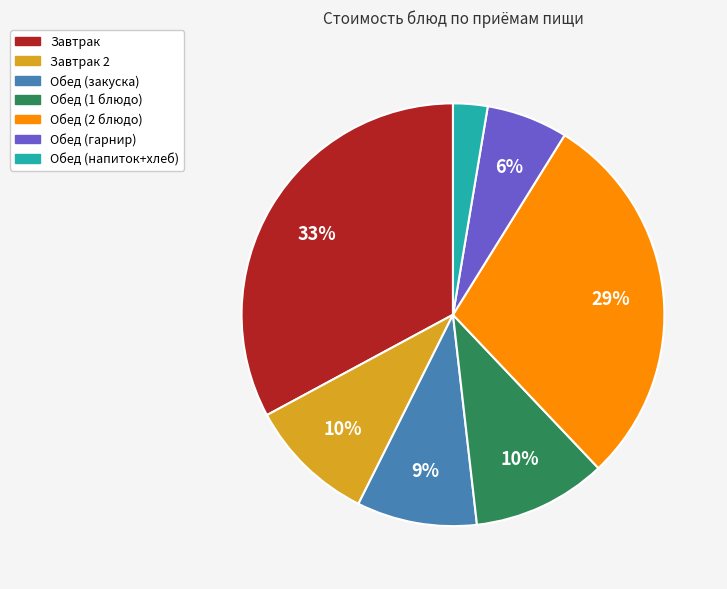

Is Завтрак the majority of the pie?

No